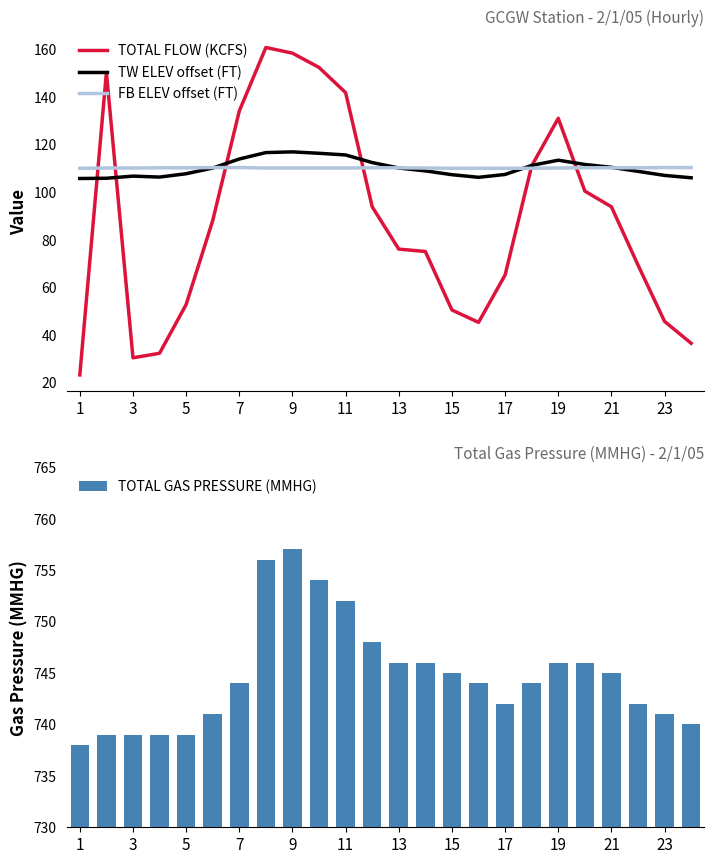

Rank the series at 12 from highest to lowest value.

TOTAL GAS PRESSURE (MMHG), FB ELEV offset (FT), TW ELEV offset (FT), TOTAL FLOW (KCFS)